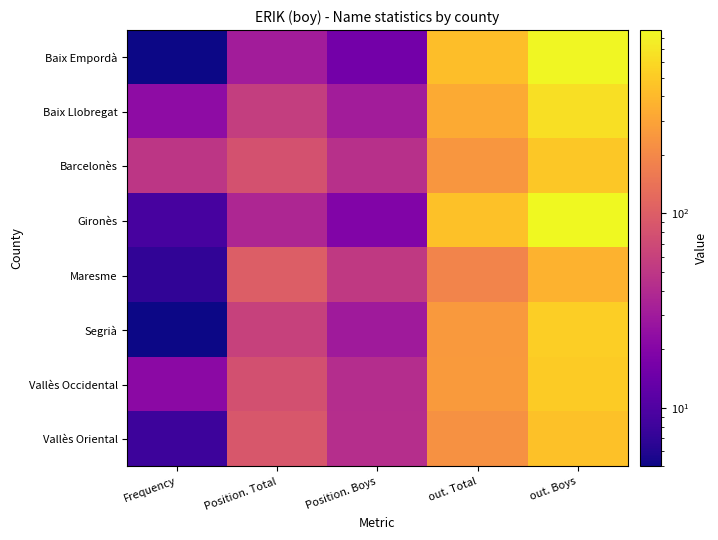

At which category is the sum across all series the highest?

out. Boys